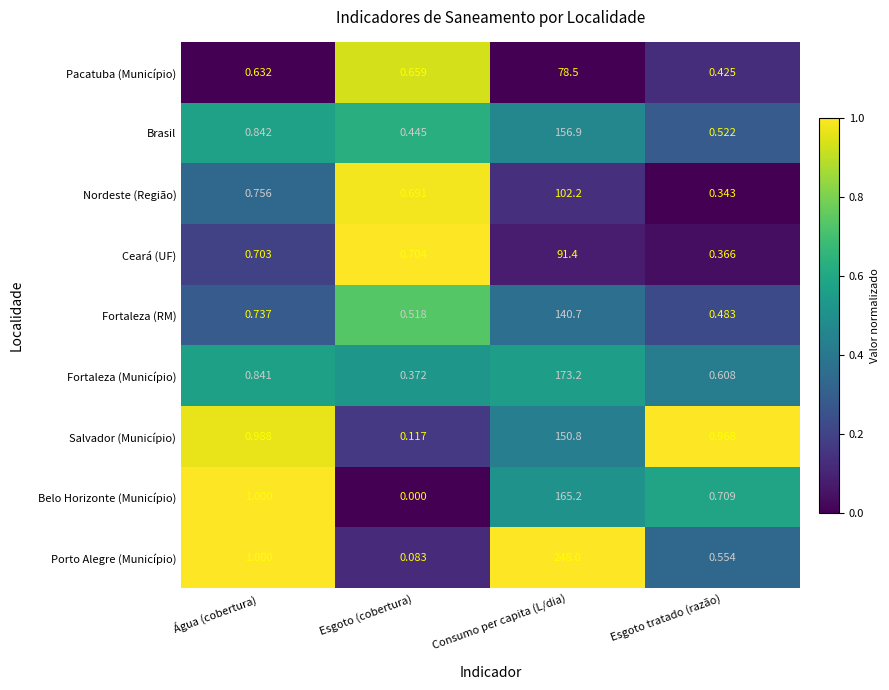

Which series has the largest total across all categories?

Porto Alegre (Município)